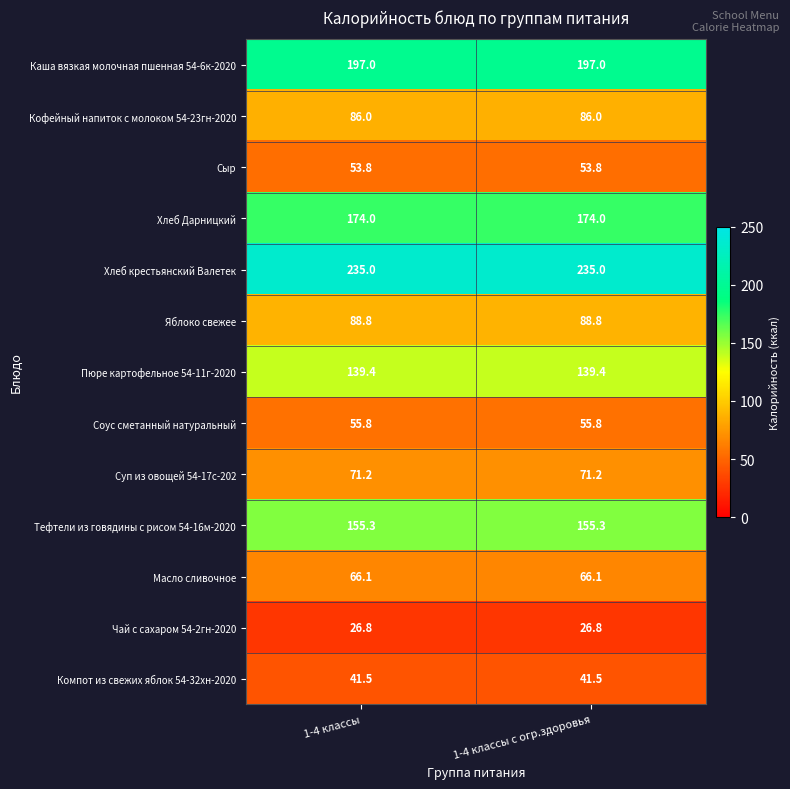

What is the approximate value of Хлеб крестьянский Валетек at 1-4 классы?

235.0